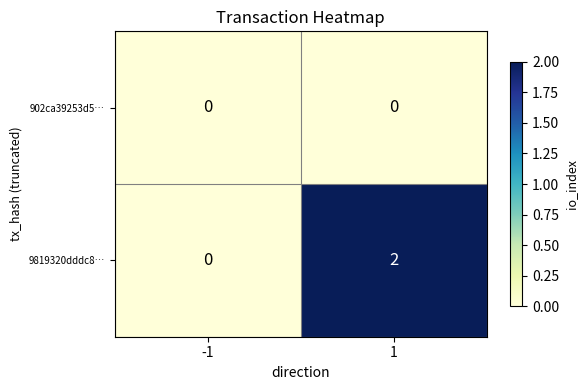

Rank the series at 1 from highest to lowest value.

9819320dddc8…, 902ca39253d5…